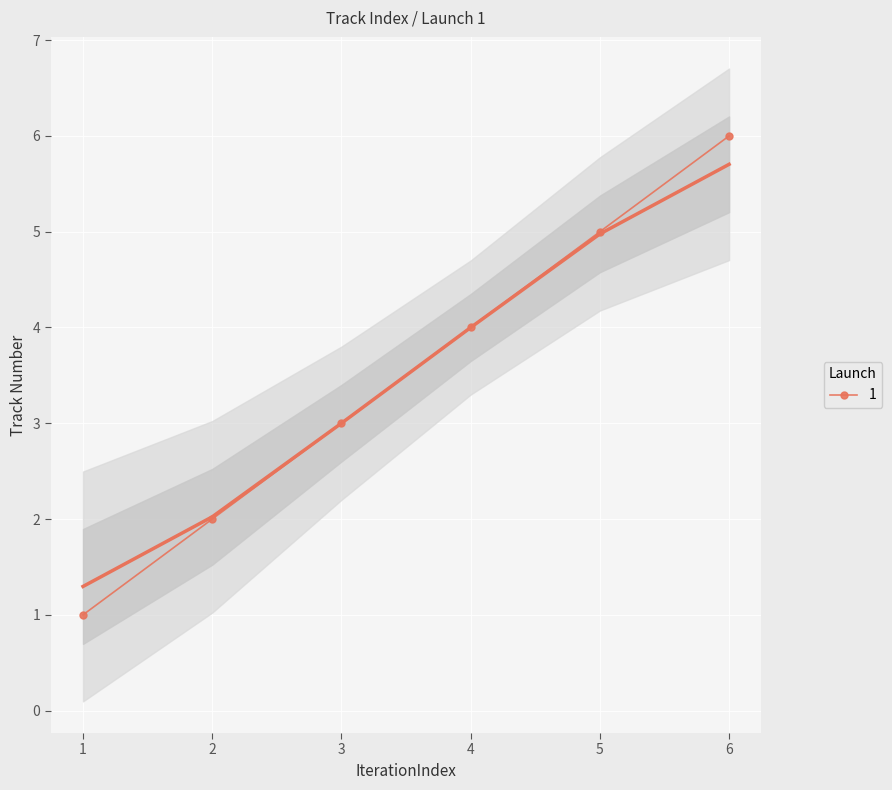

Rank the categories by 1 value from lowest to highest.

1, 2, 3, 4, 5, 6